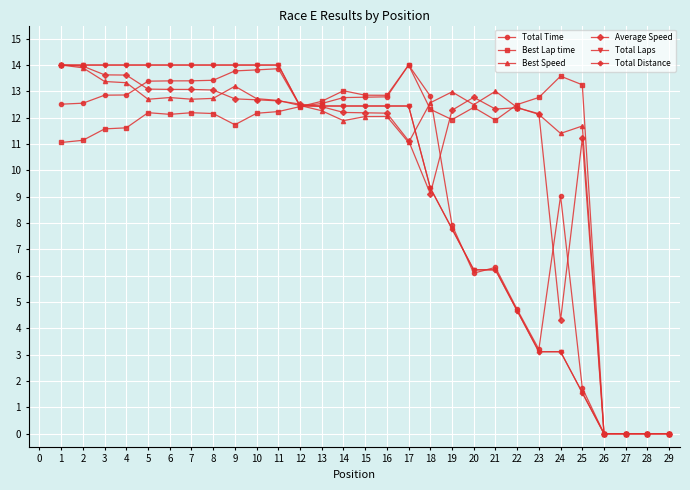

Does the chart have visible grid lines?

Yes